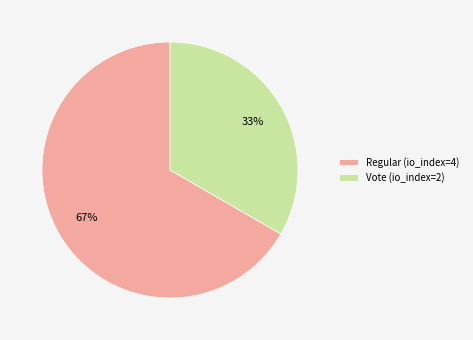

What percentage is the Regular (io_index=4) slice, to the nearest percent?

67%